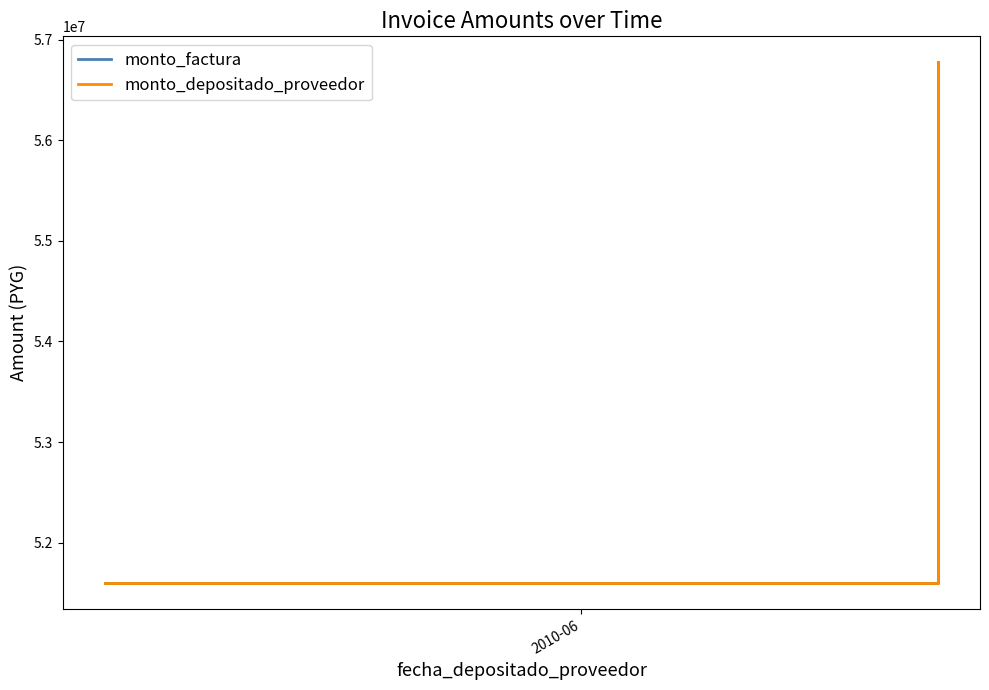

The value of monto_depositado_proveedor at 1 is 22299377. True or false?

False